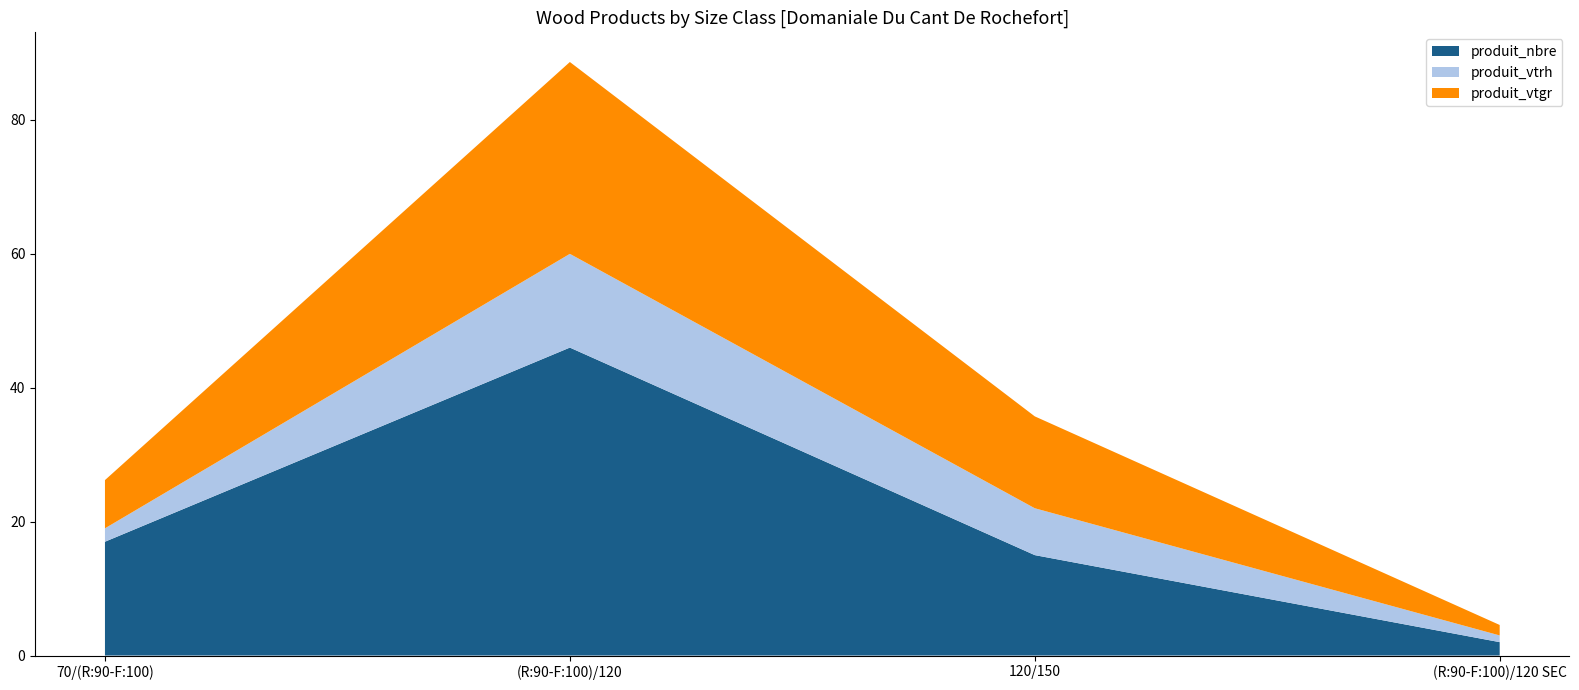

Reading right to left, list all the values displayed in this chart.

produit_nbre: 2.0	15.0	46.0	17.0
produit_vtrh: 1.0	7.0	14.0	2.0
produit_vtgr: 1.6	13.7	28.7	7.2